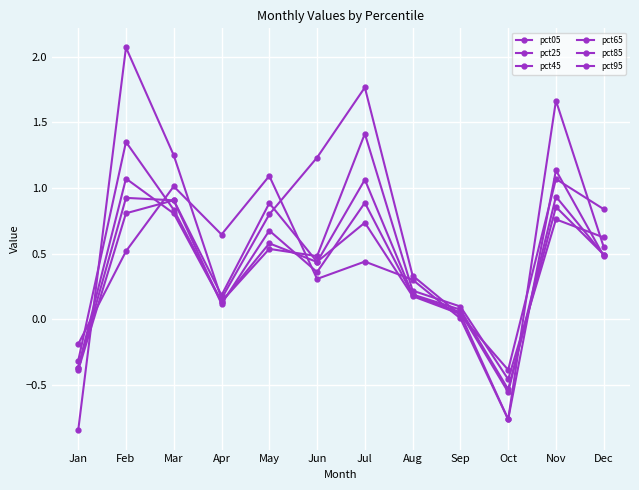

True or false: pct65 has a value of 0.5 at Jun.

False